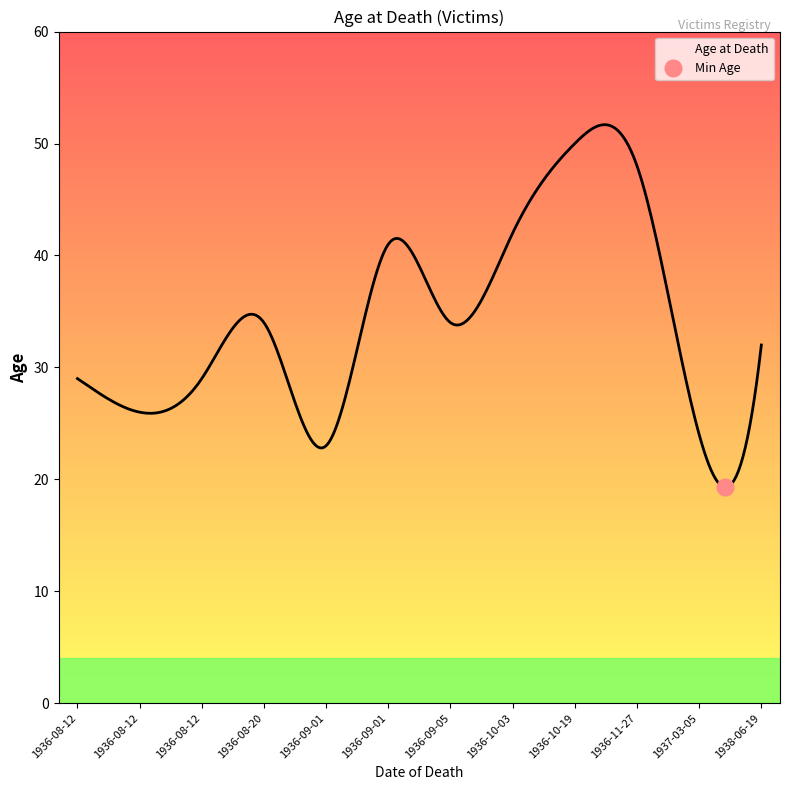

Which label corresponds to the smallest value in the chart?

1936-09-01